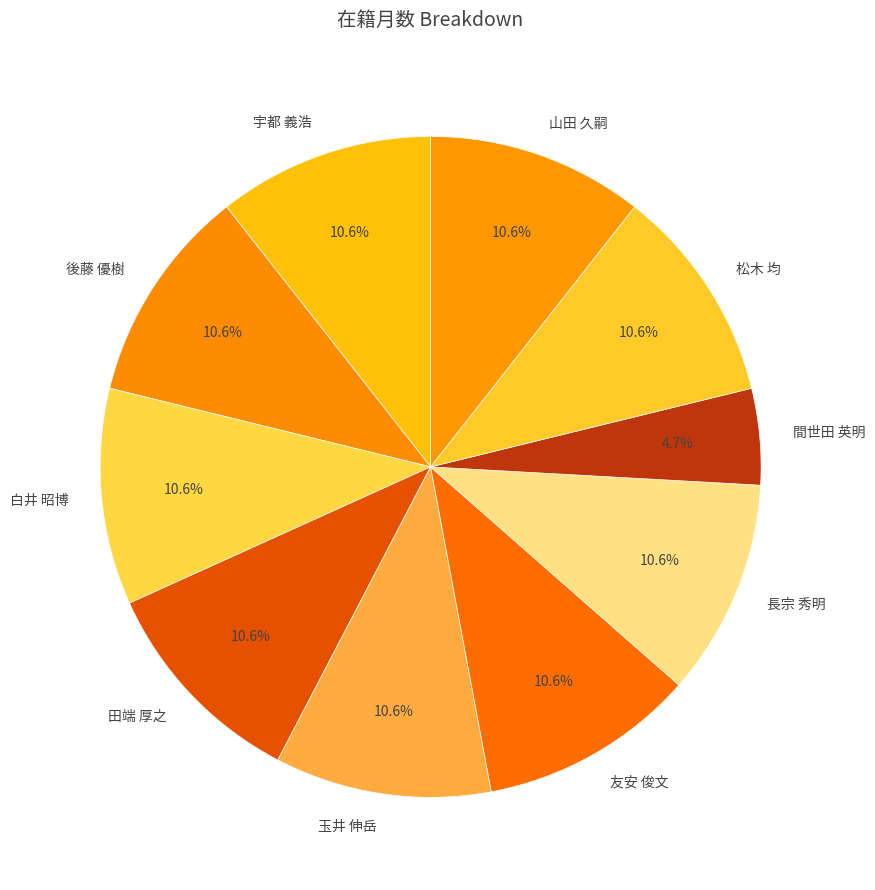

How many segments does this pie chart have?

10